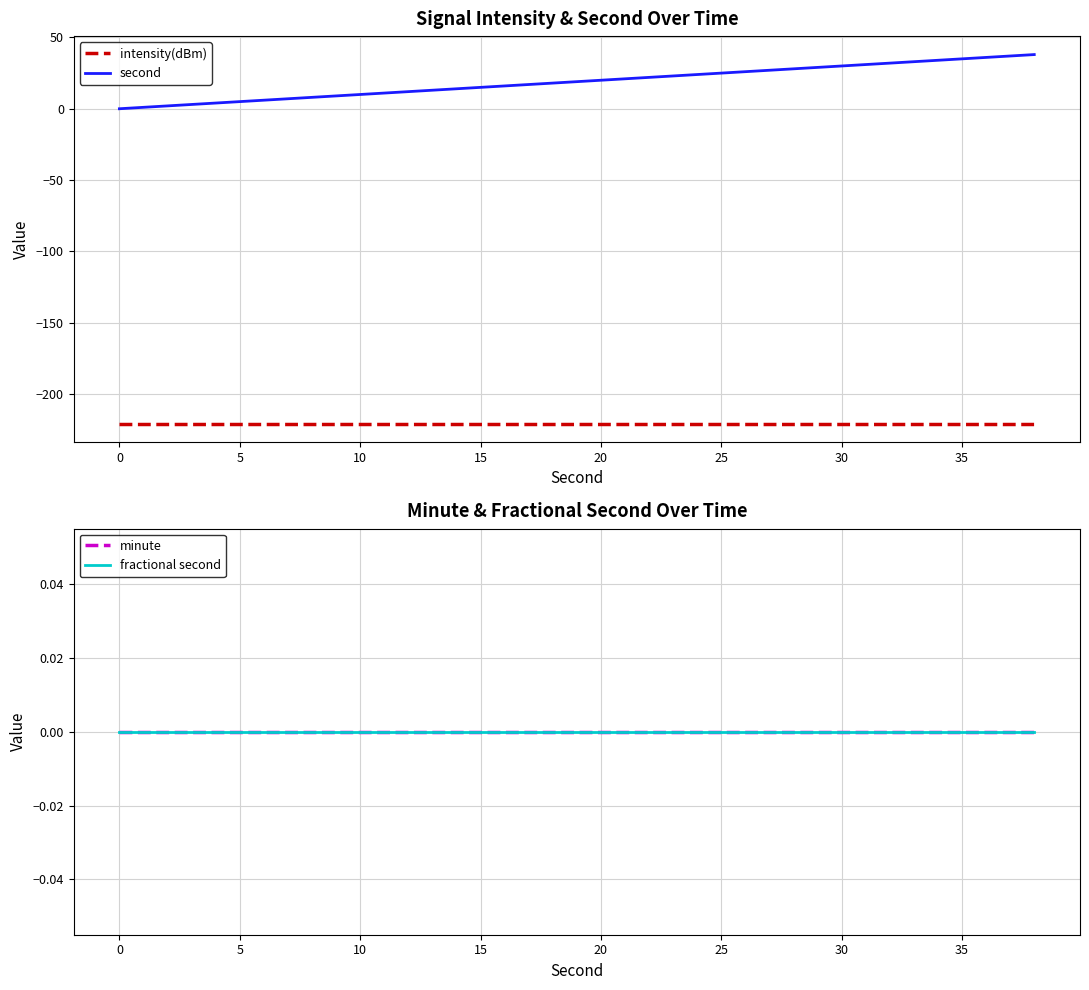

True or false: intensity(dBm) has a value of -338.3 at 0.

False